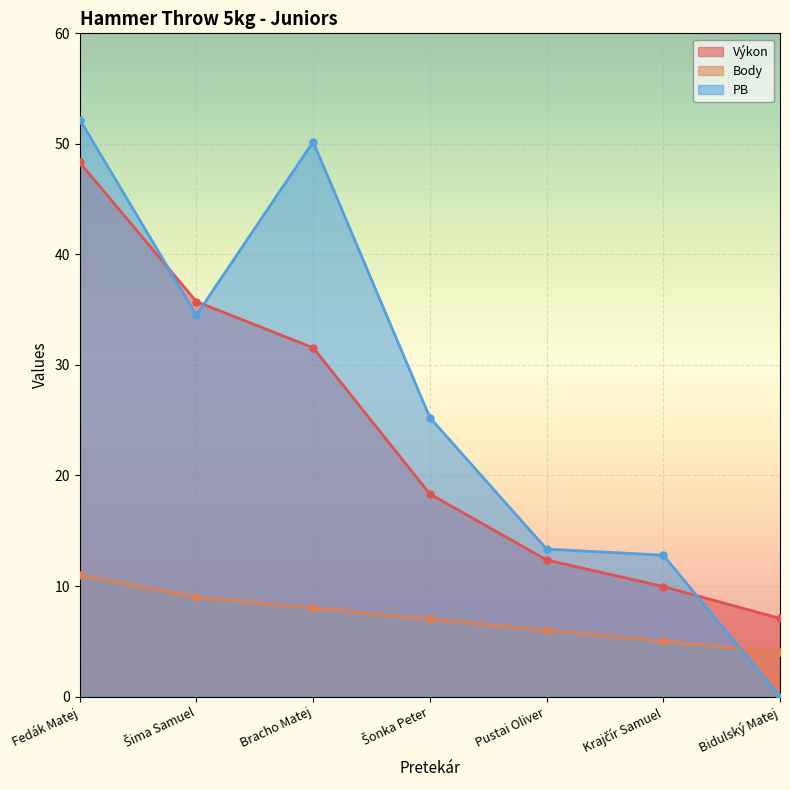

Reading right to left, what are all the values shown in this chart?

Poradie: Bidulský Matej=4.0	Krajčír Samuel=5.0	Pustai Oliver=6.0	Šonka Peter=7.0	Bracho Matej=8.0	Šima Samuel=9.0	Fedák Matej=11.0
Výkon: Bidulský Matej=7.1	Krajčír Samuel=9.9	Pustai Oliver=12.4	Šonka Peter=18.3	Bracho Matej=31.6	Šima Samuel=35.7	Fedák Matej=48.3
PB: Bidulský Matej=0.0	Krajčír Samuel=12.8	Pustai Oliver=13.3	Šonka Peter=25.2	Bracho Matej=50.2	Šima Samuel=34.5	Fedák Matej=52.2